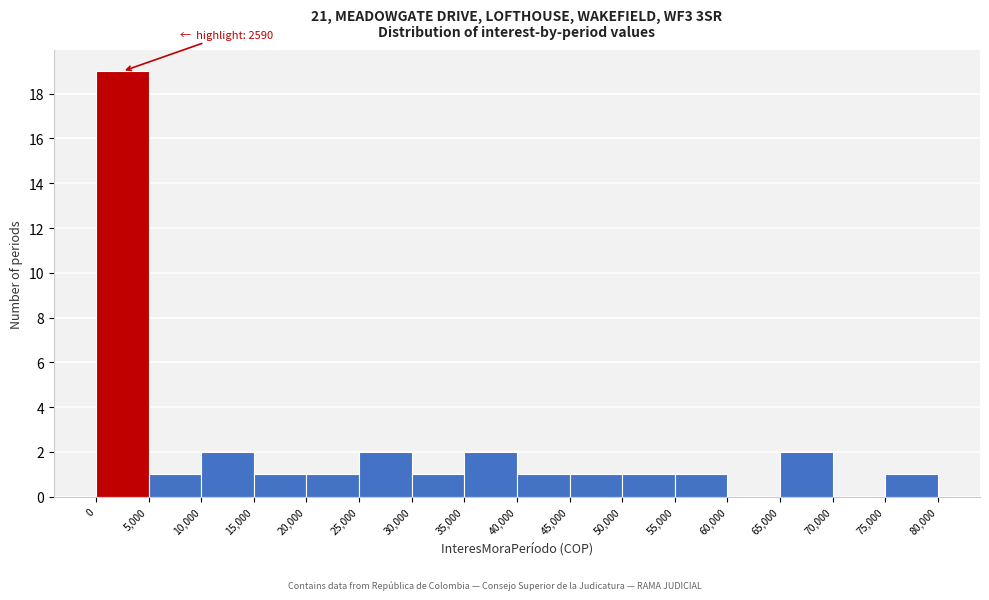

Which range on the x-axis has the tallest bar?

0 to 5,000